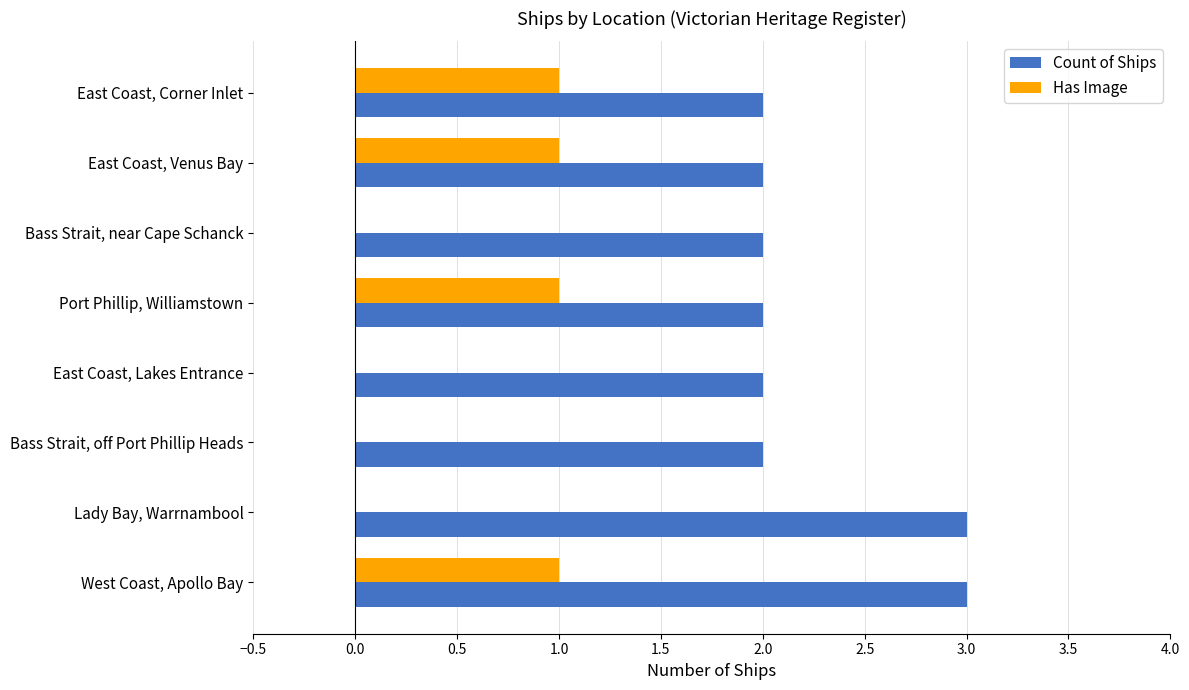

Is it true that Count of Ships equals 1 at West Coast, Apollo Bay?

False